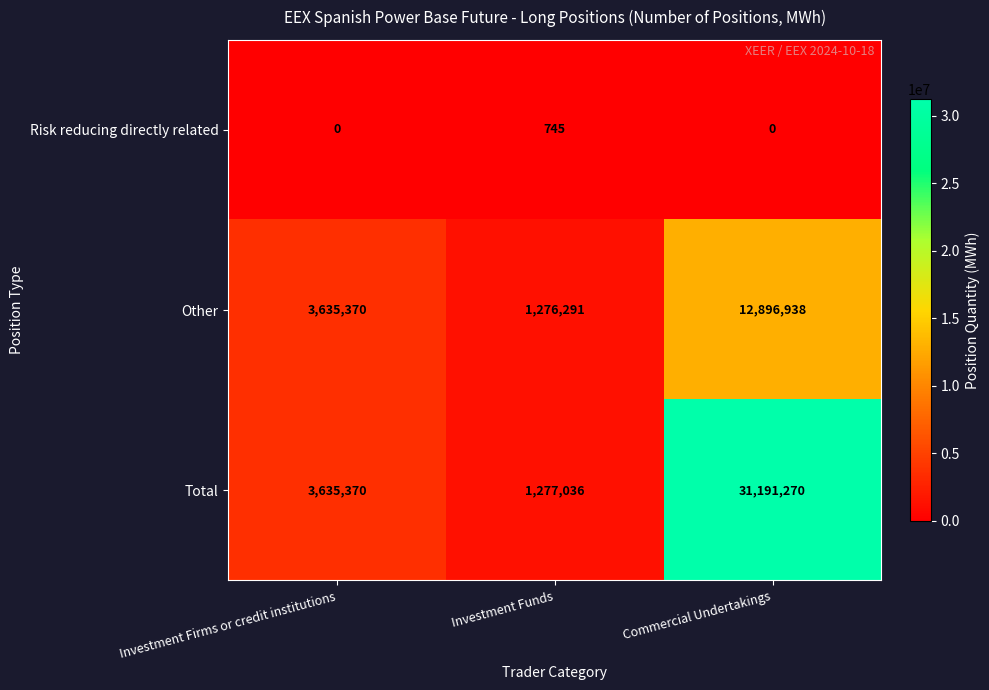

How many categories are shown in the chart?

3